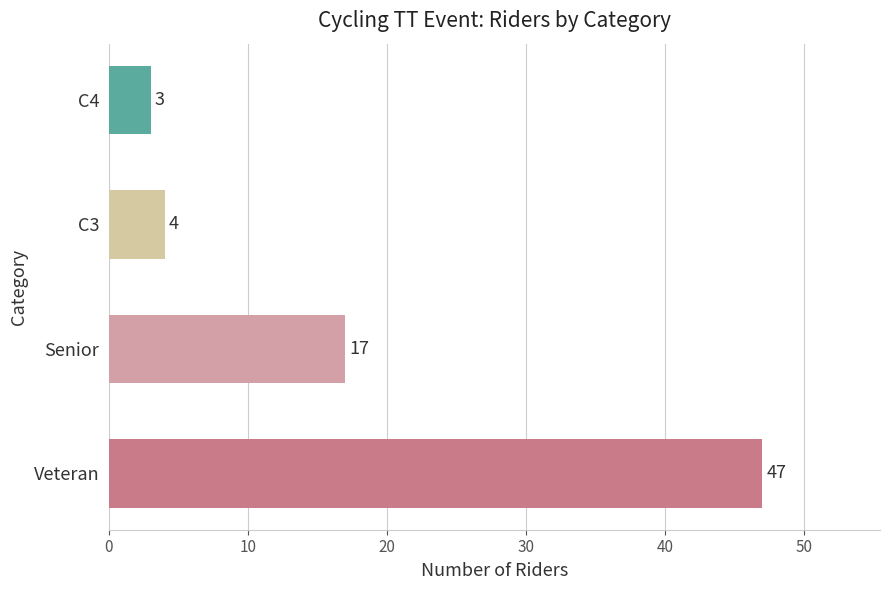

Which has a higher value, Senior or Veteran?

Veteran